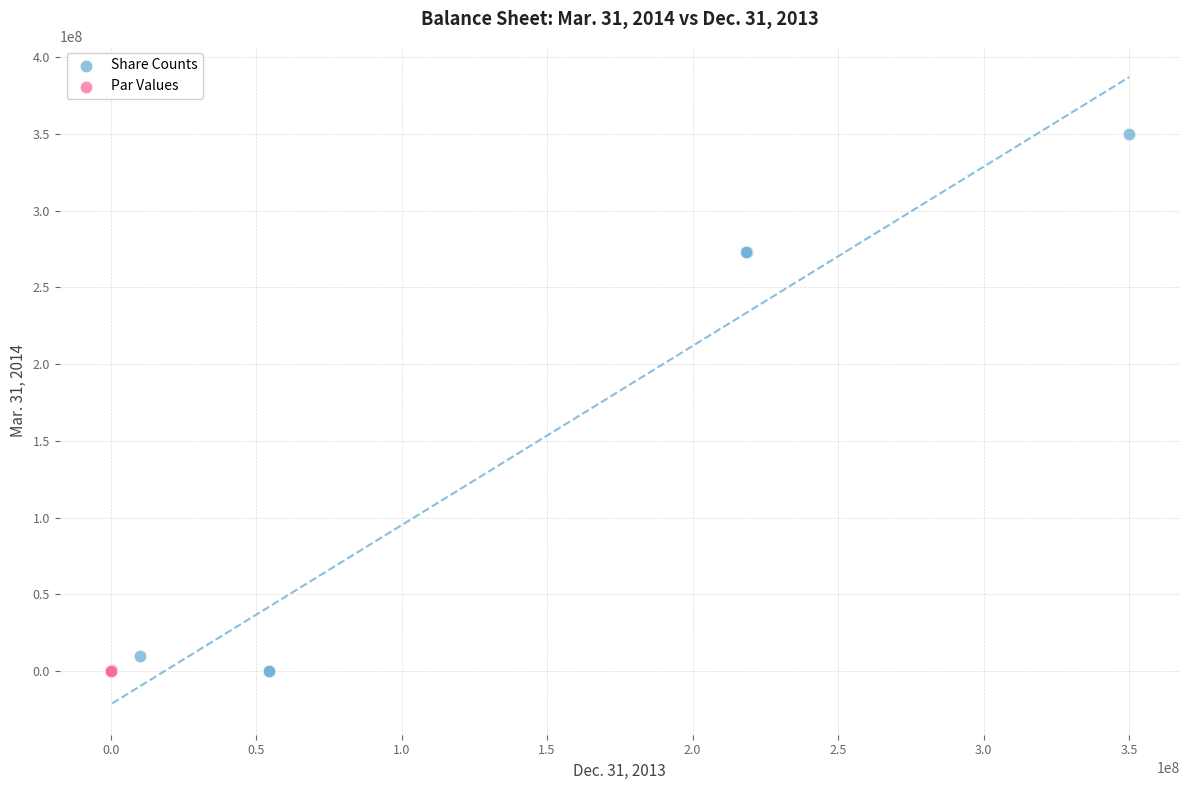

Which series has the widest spread of Y values?

Share Counts